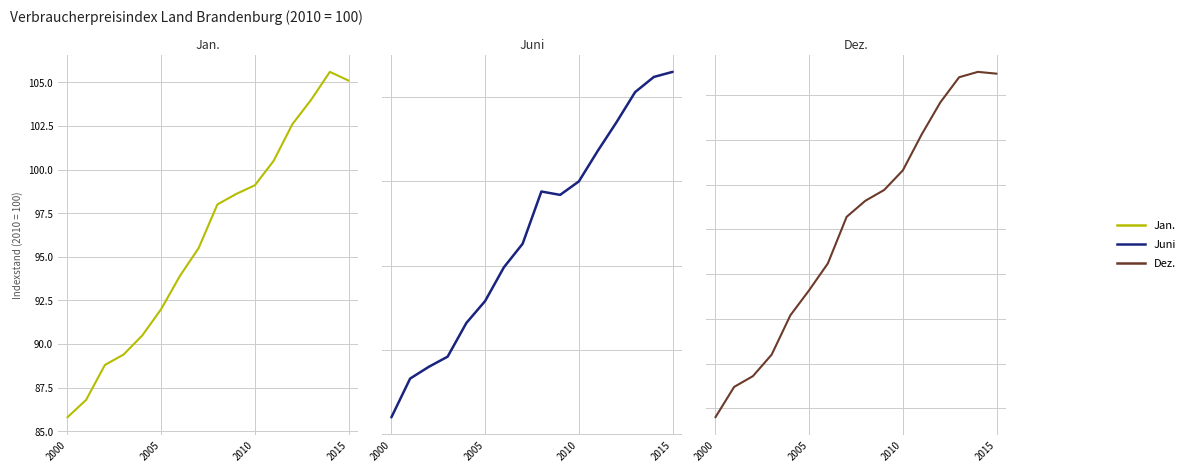

At how many categories does at least one series exceed 96?

9